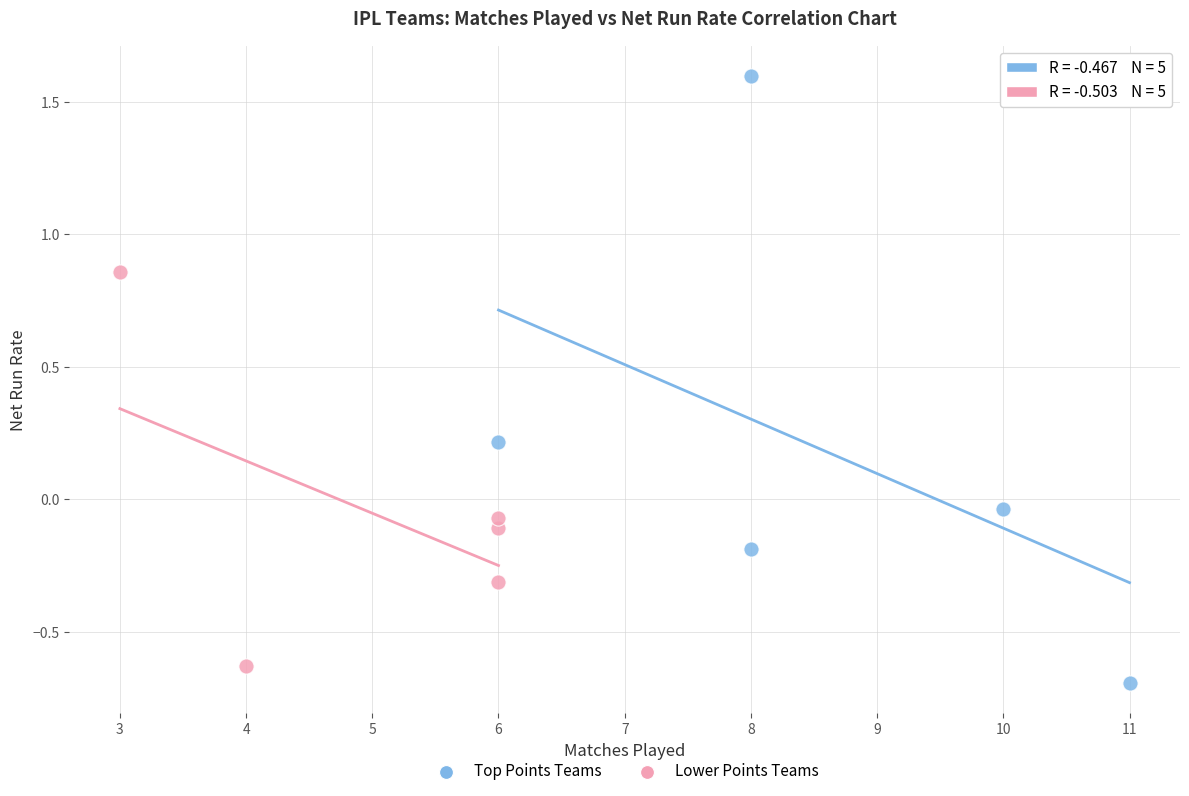

What are all the series names shown in the legend?

Top Points Teams, Lower Points Teams